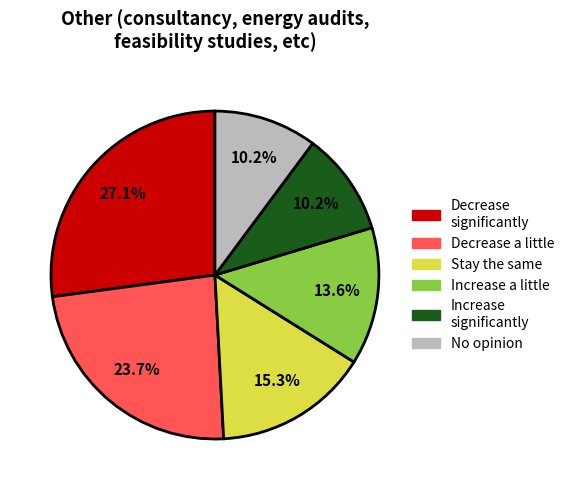

Is there a majority slice in this chart?

No